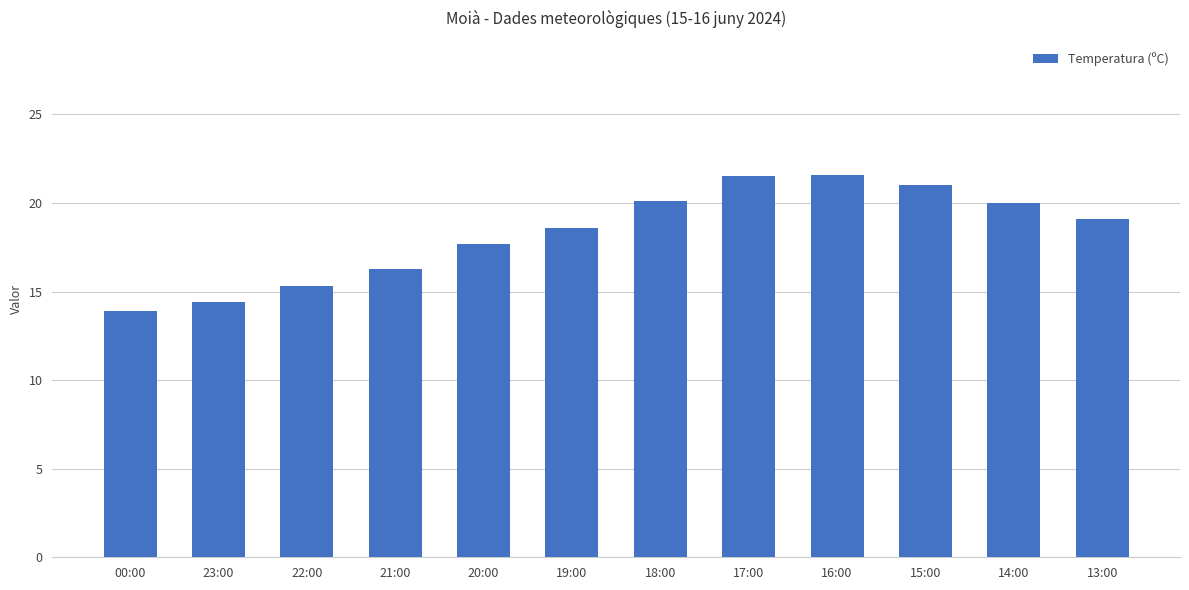

What is the label of the 2nd bar from the right?

14:00